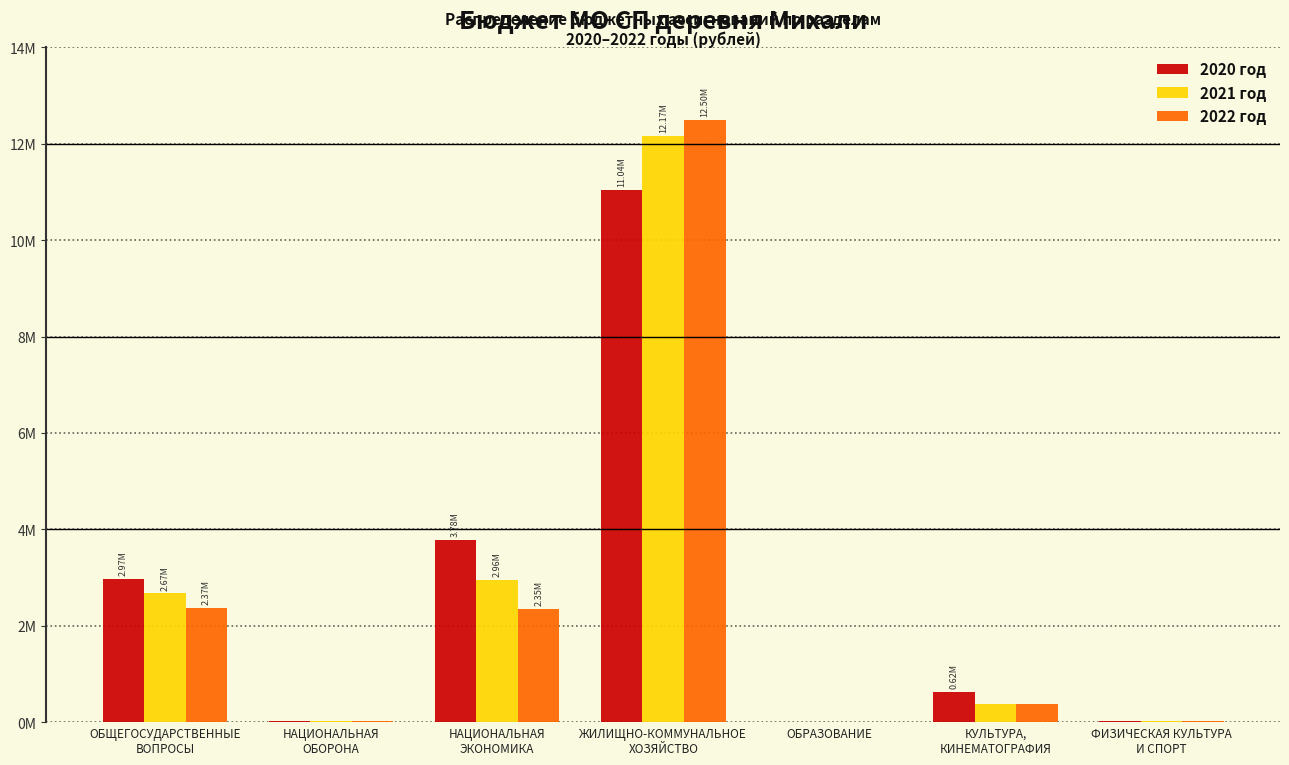

Does the chart contain stacked bars?

No